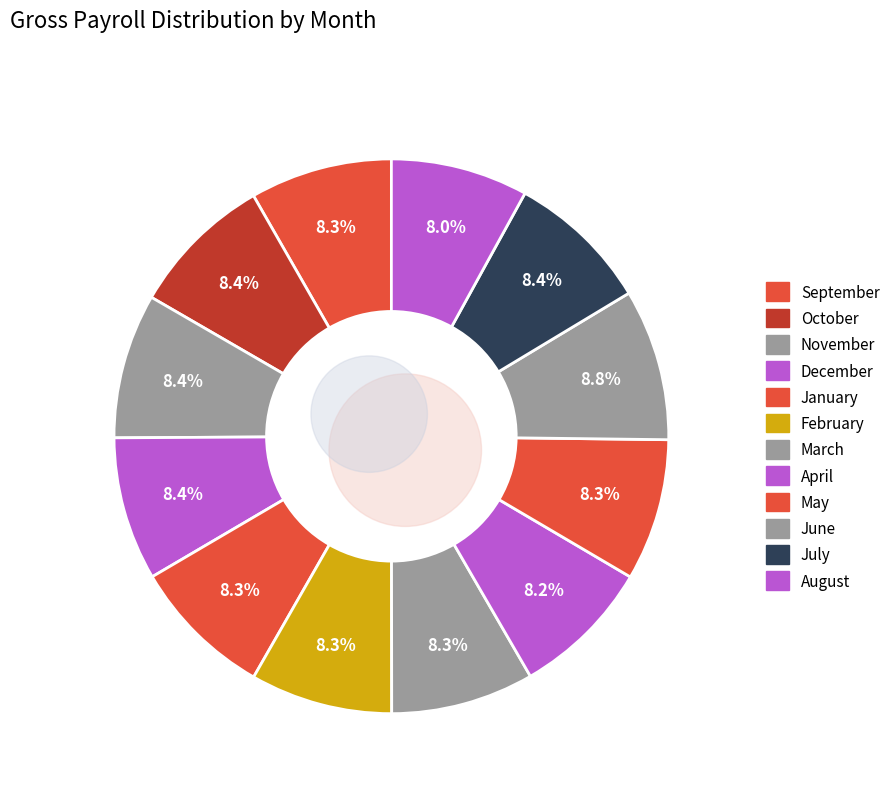

To the nearest percent, what is the combined percentage of August and July?

16%